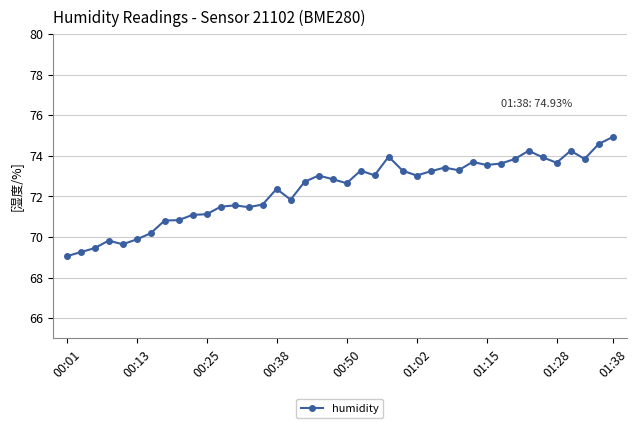

What is the greatest value displayed?

74.9